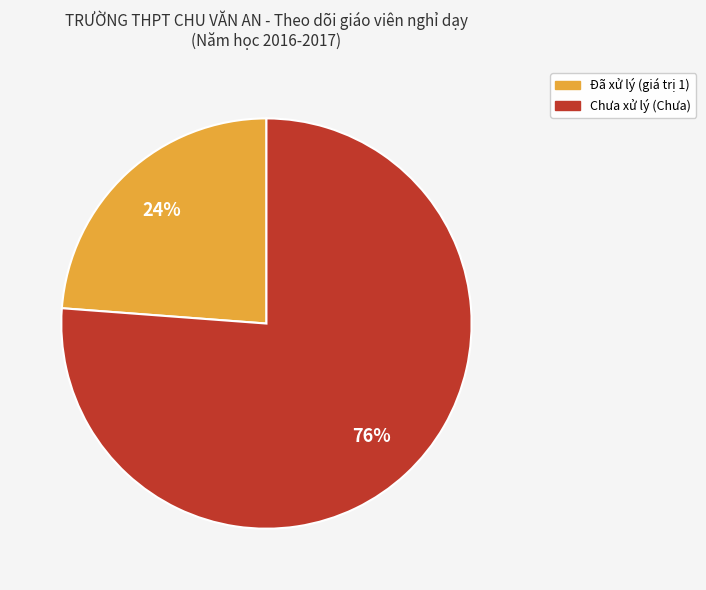

Is there a majority slice in this chart?

Yes